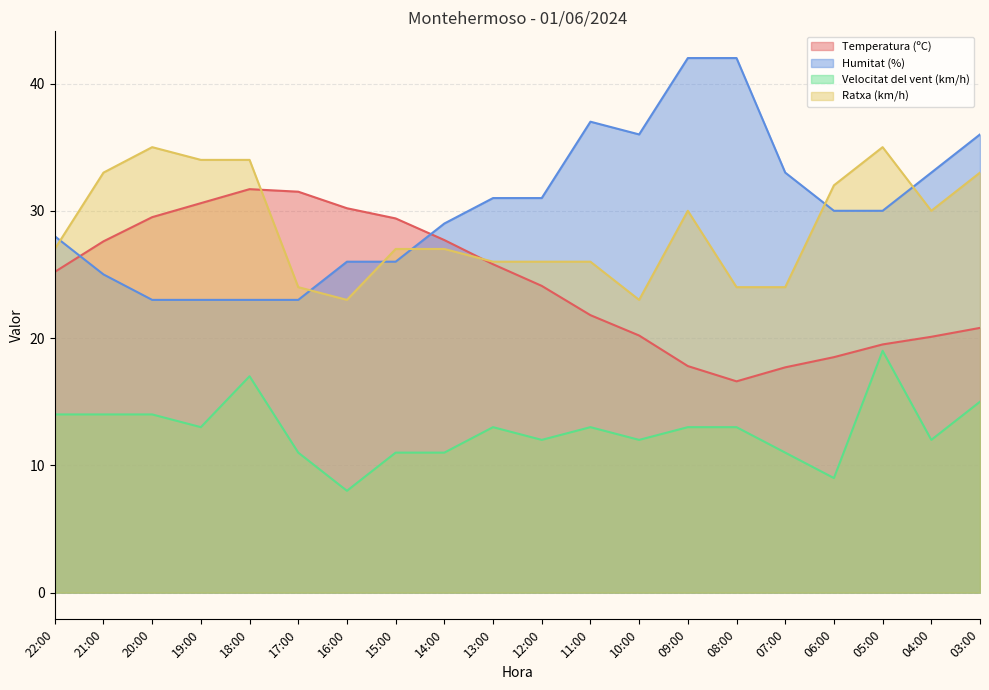

In Ratxa (km/h), how many points are higher than both neighbors (excluding endpoints)?

3